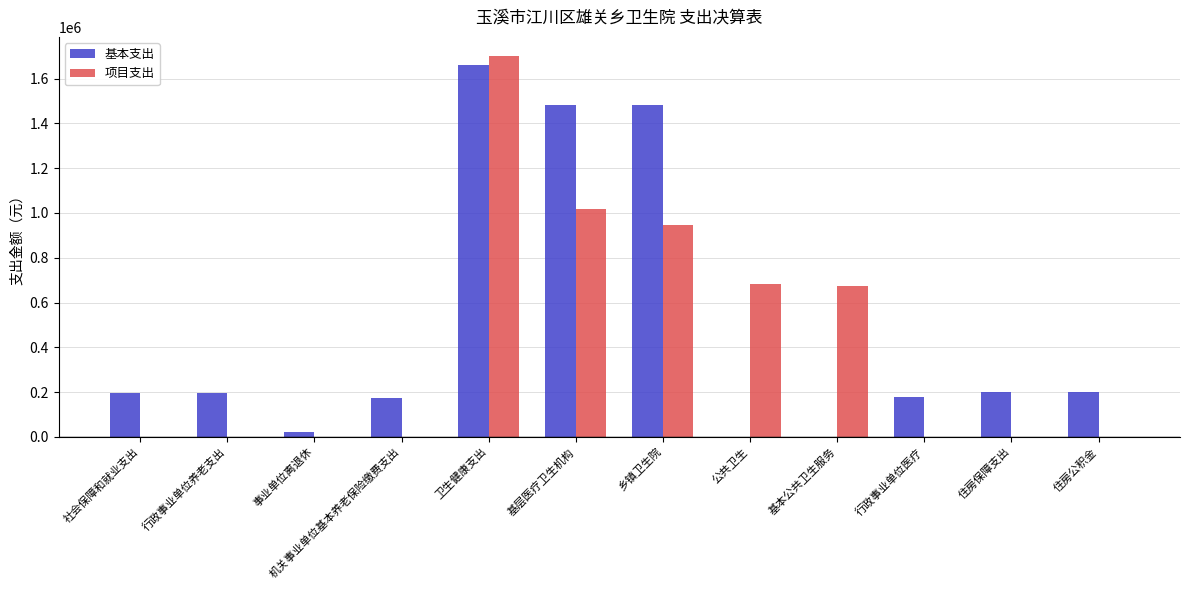

What is the sum of all 项目支出 values?

5025650.6